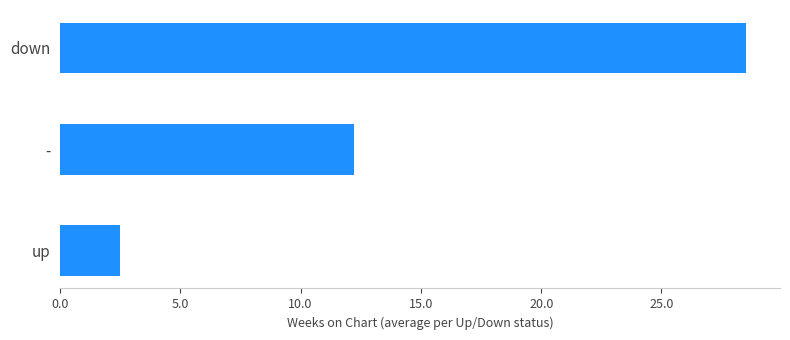

Does the chart contain any negative values?

No